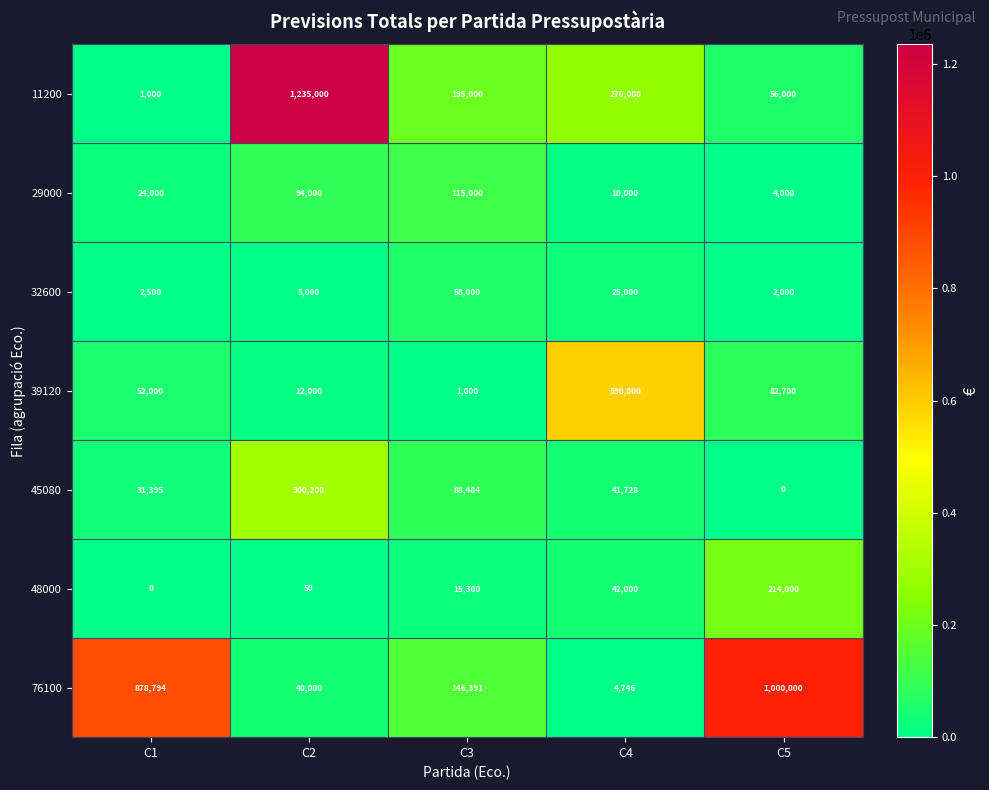

What is the average value of the 48000 series?

54270